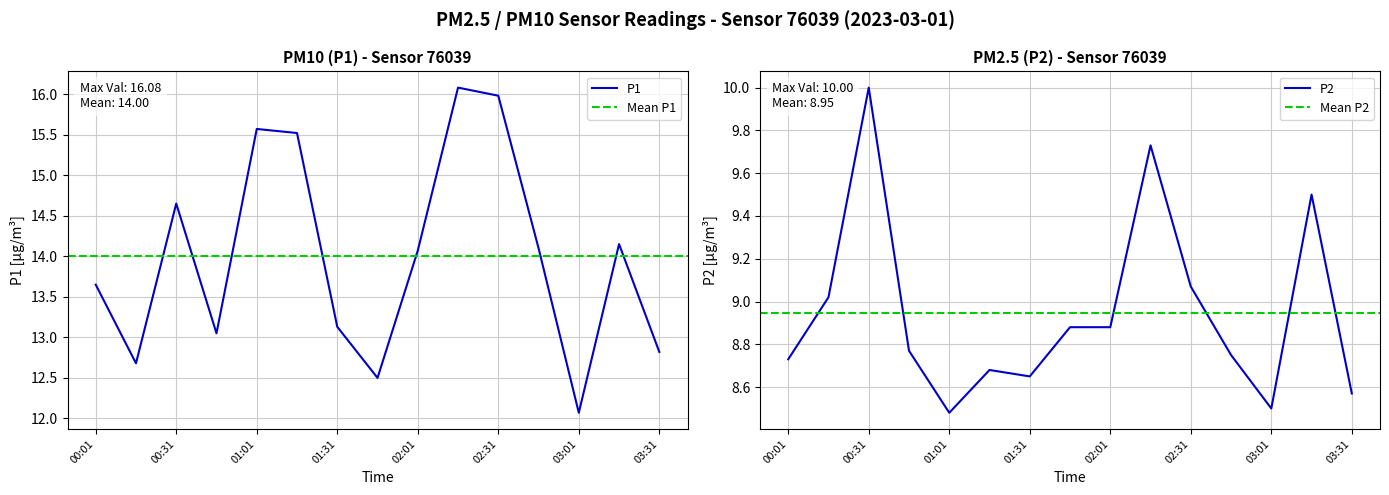

How many values in the P1 series are below 14?

7